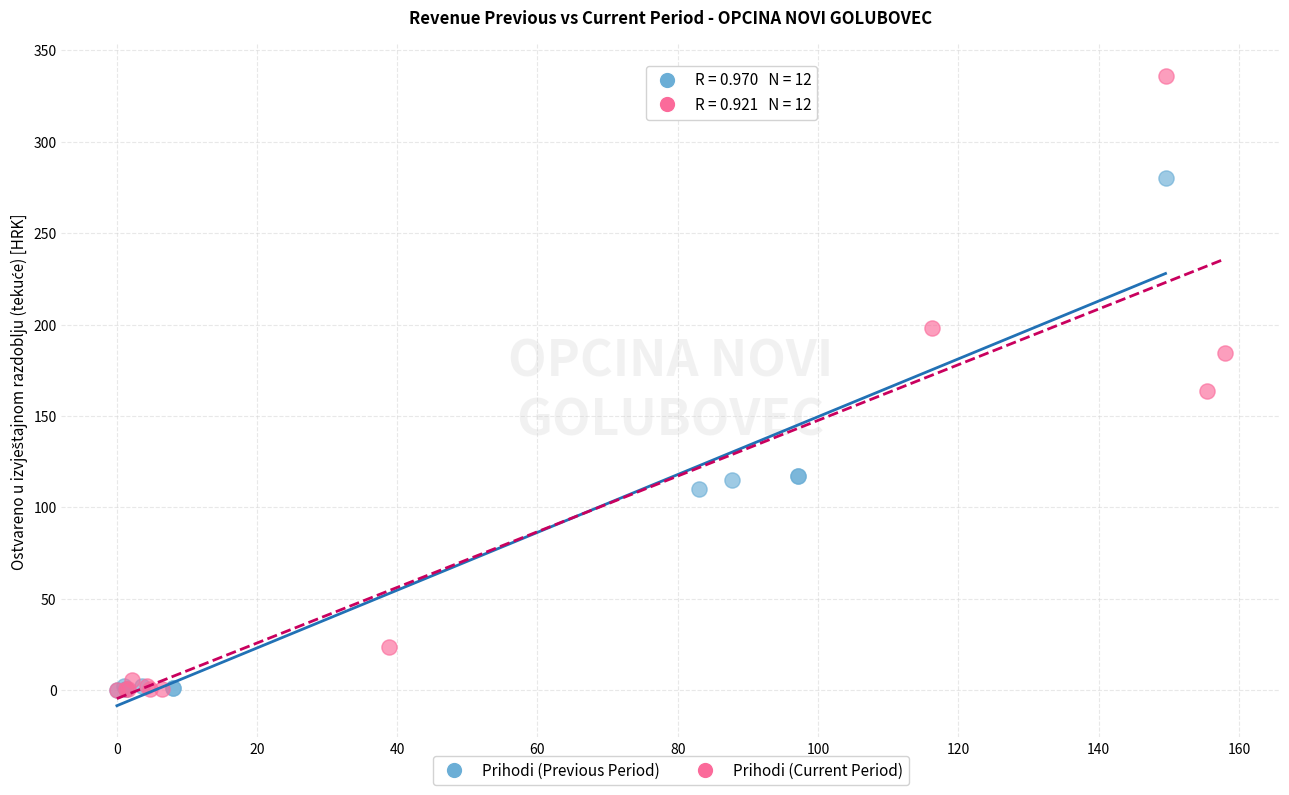

Which series contains the highest Y value?

Prihodi (Current Period)